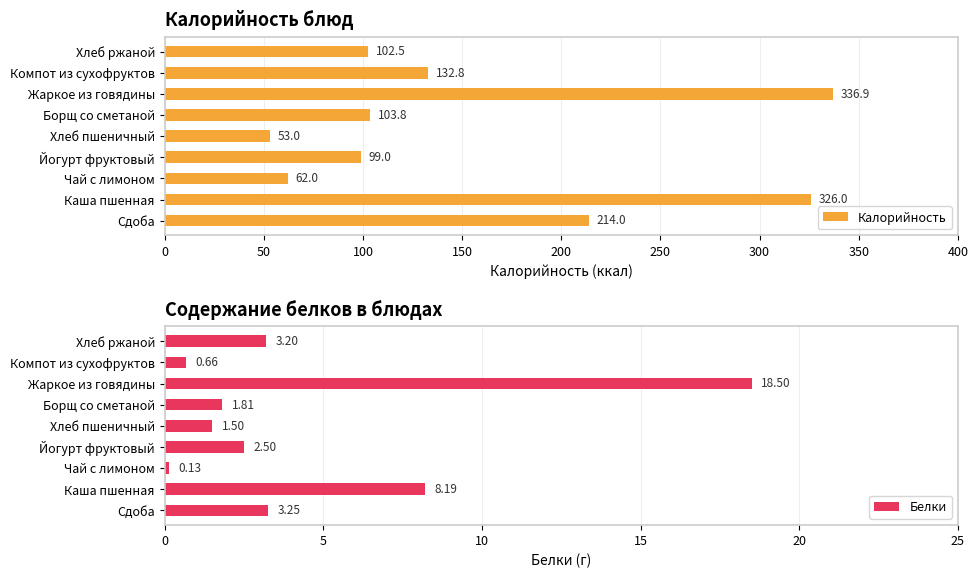

What is the difference between the Белки values at Жаркое из говядины and Борщ со сметаной?

16.7